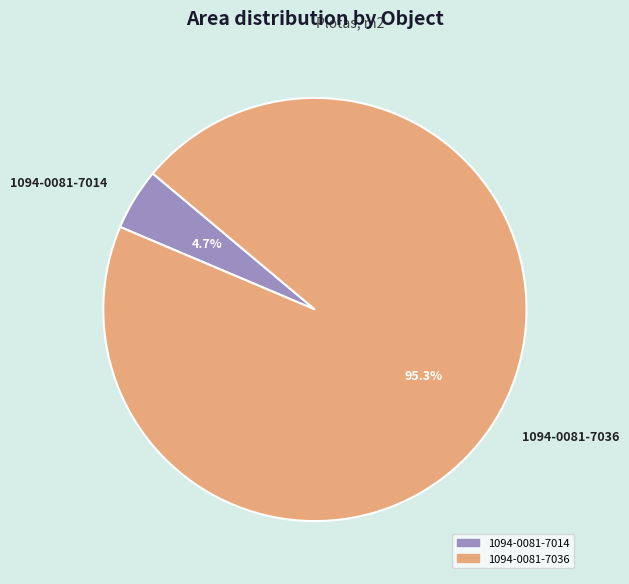

How many segments does this pie chart have?

2